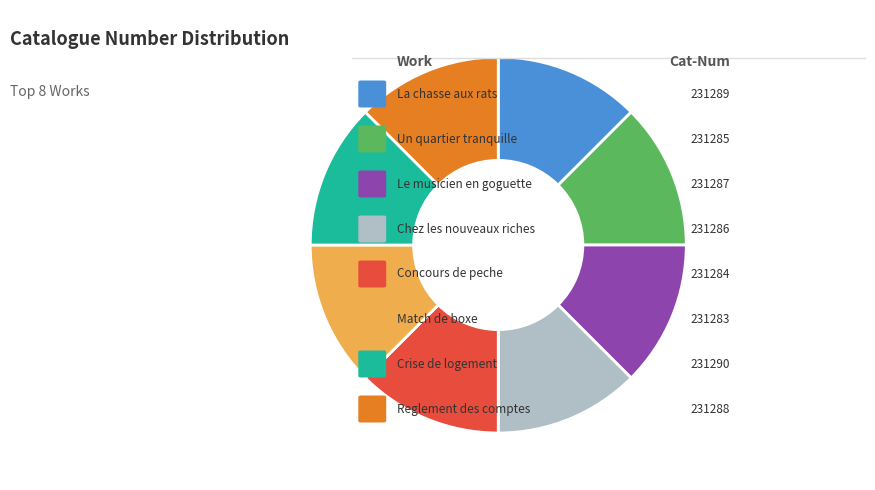

Is there a majority slice in this chart?

No